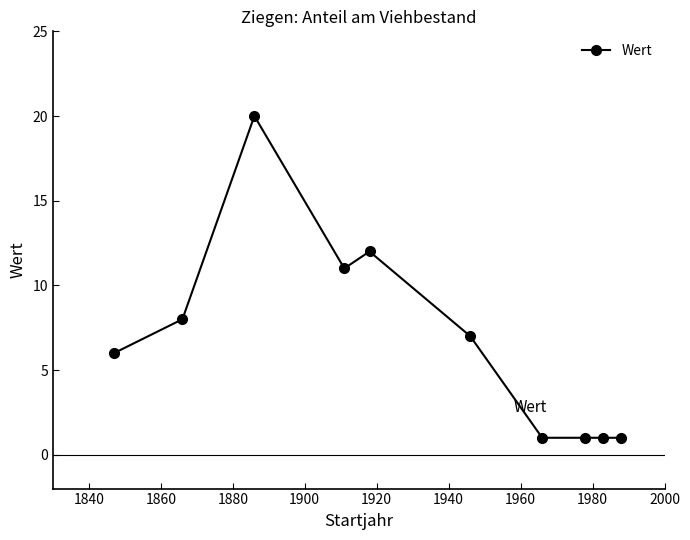

What is the sum of all values?

68